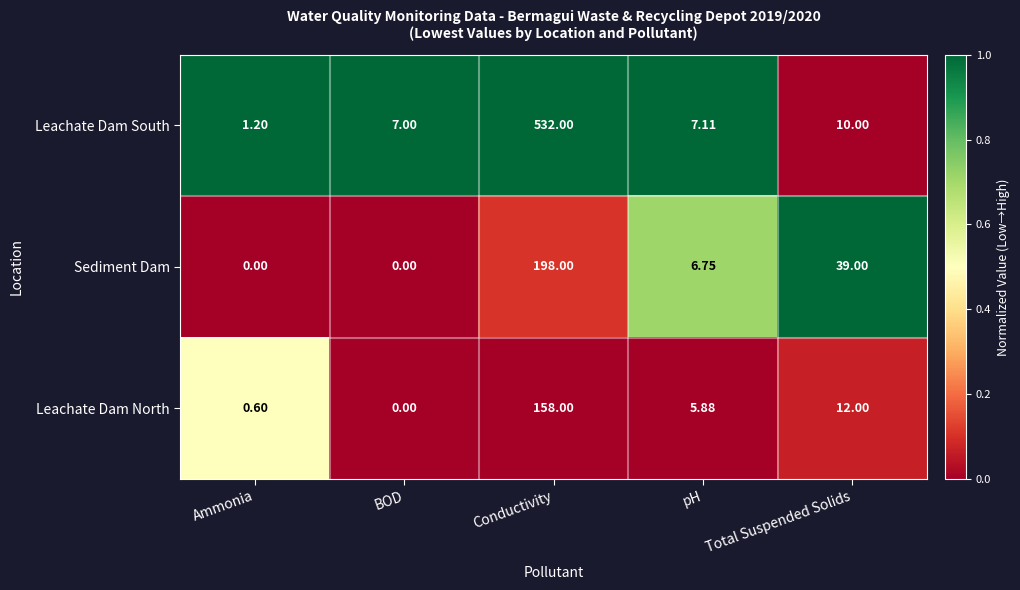

At which category is the sum across all series the highest?

Conductivity